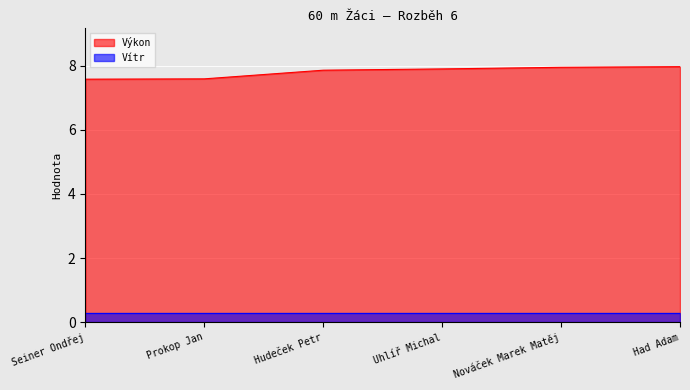

Approximately how many times larger is the value at Seiner Ondřej compared to Prokop Jan?

1.0